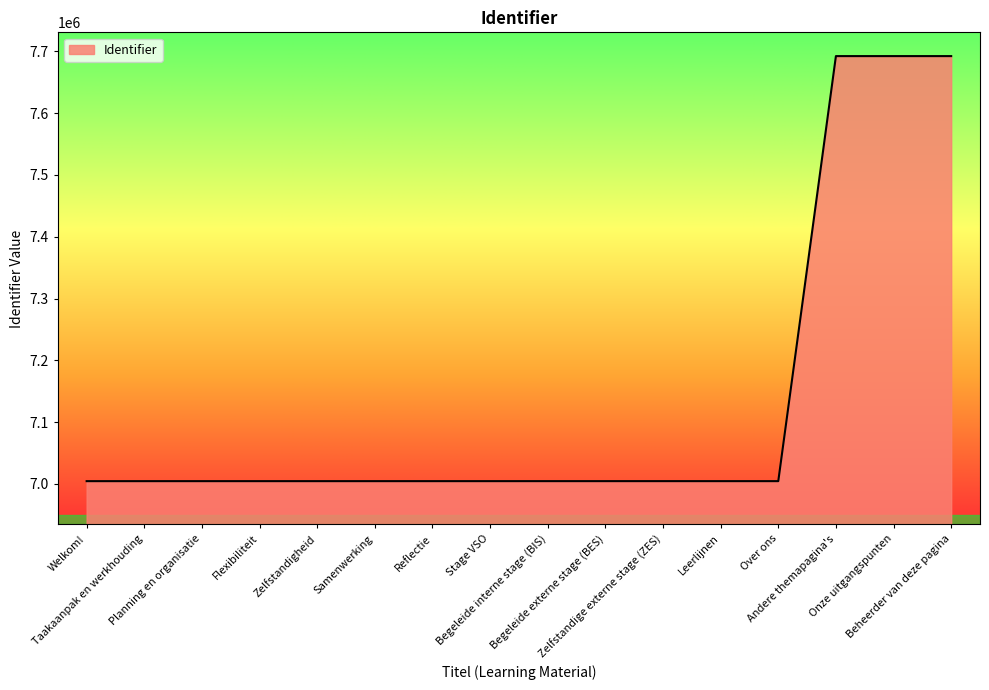

What is the minimum value shown in the chart?

7004545